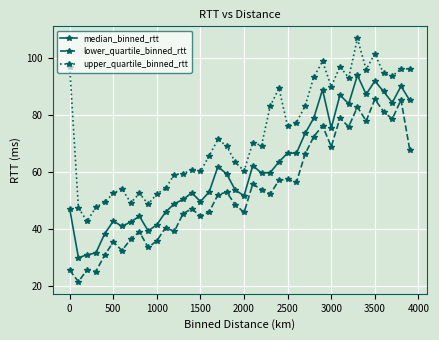

What is the value of the lower_quartile_binned_rtt point at the 4th from the left?

24.9